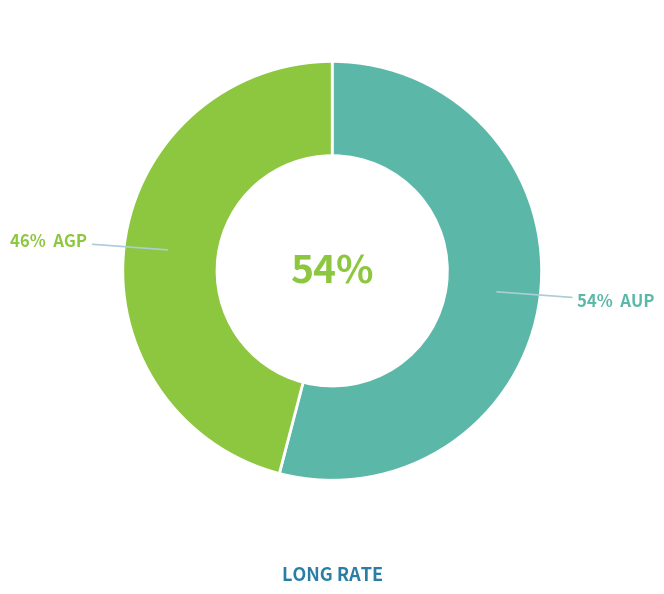

How many segments does this pie chart have?

2